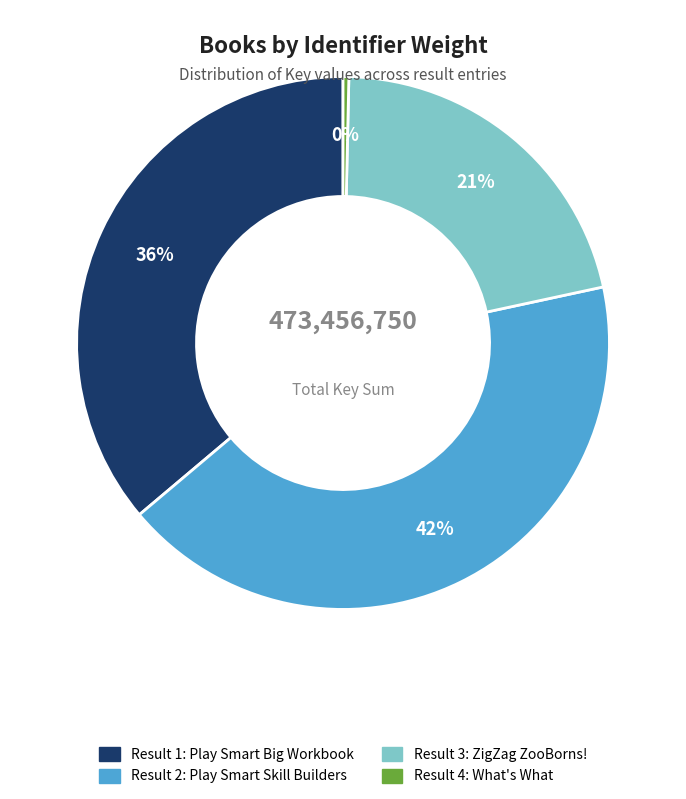

Does any single category account for the majority?

No